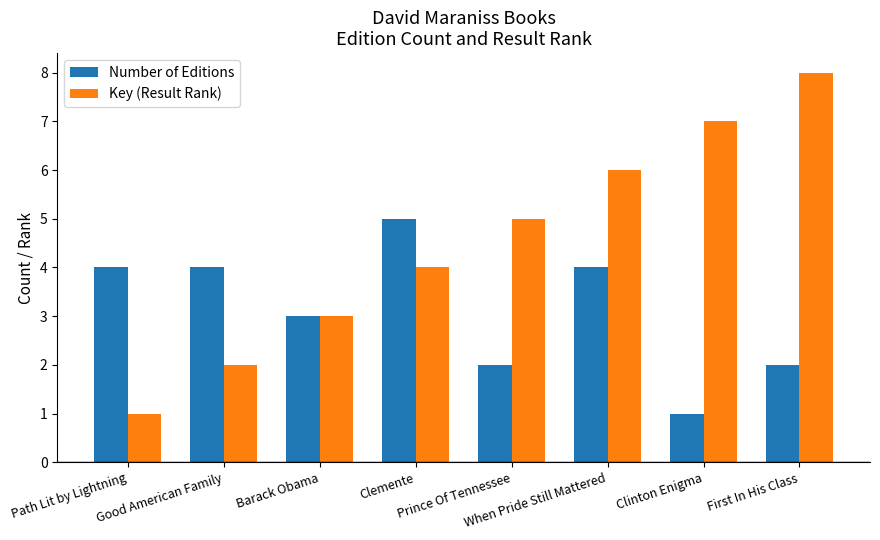

What position from the left is Barack Obama?

3